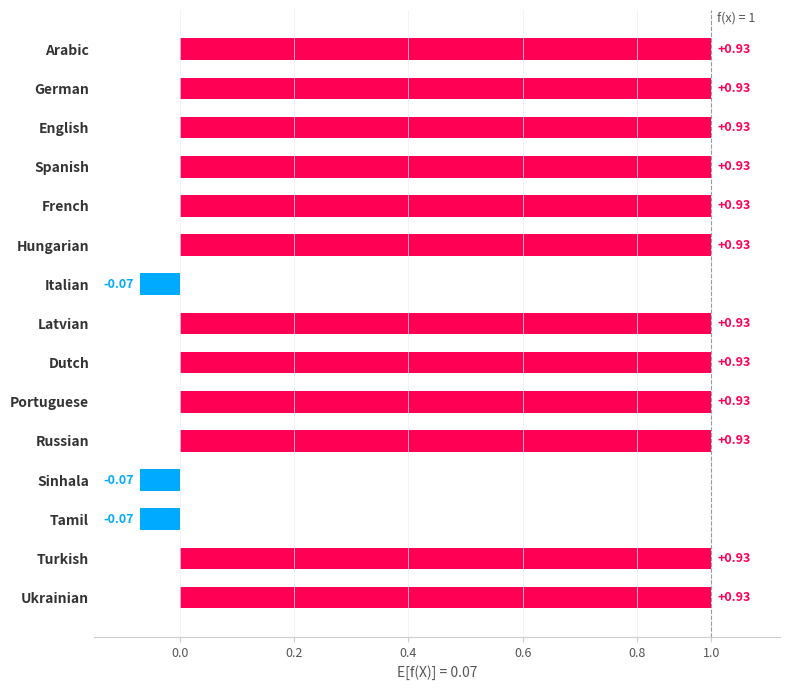

Does the chart contain stacked bars?

No